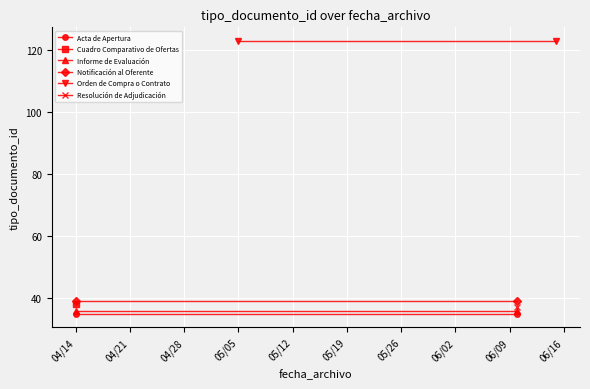

Is the value of Notificación al Oferente at 04/14 greater than the value of Orden de Compra o Contrato at 04/14?

No